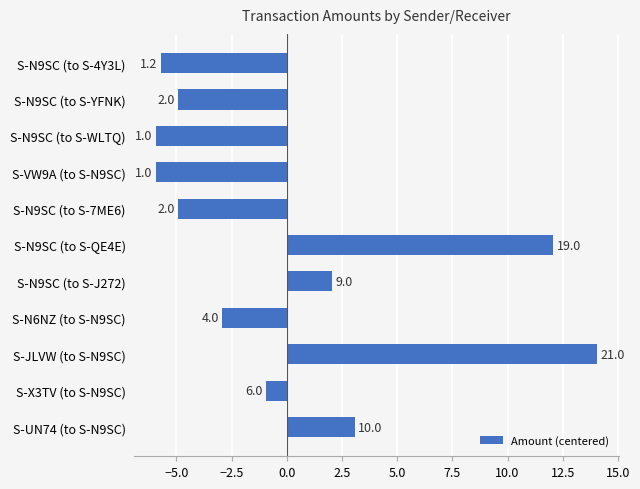

Does the chart contain any negative values?

Yes